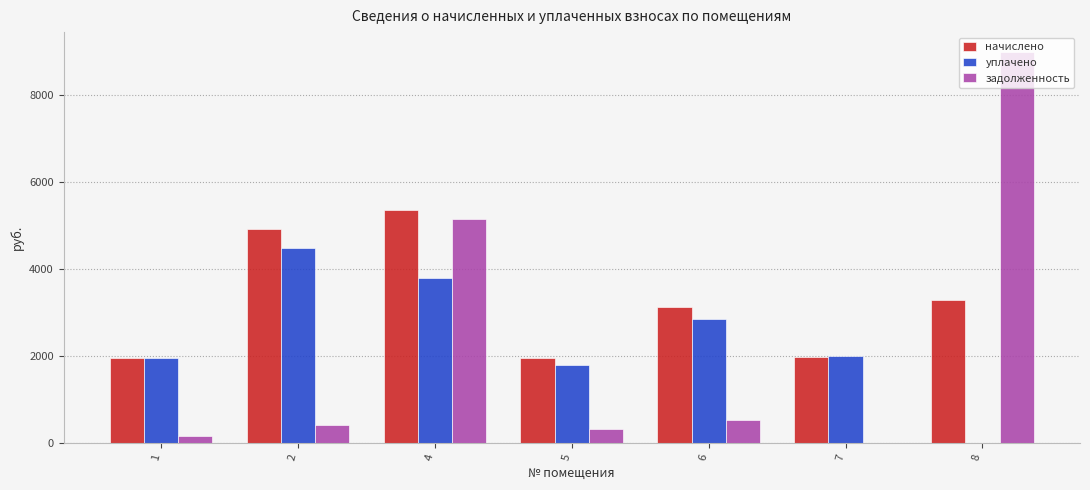

What is the greatest value displayed?

8998.0